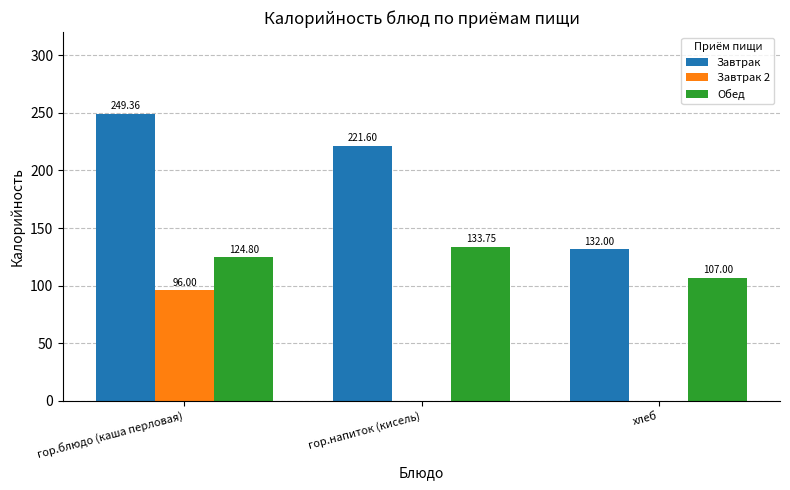

Where does the Обед series first go above 124?

гор.блюдо (каша перловая)